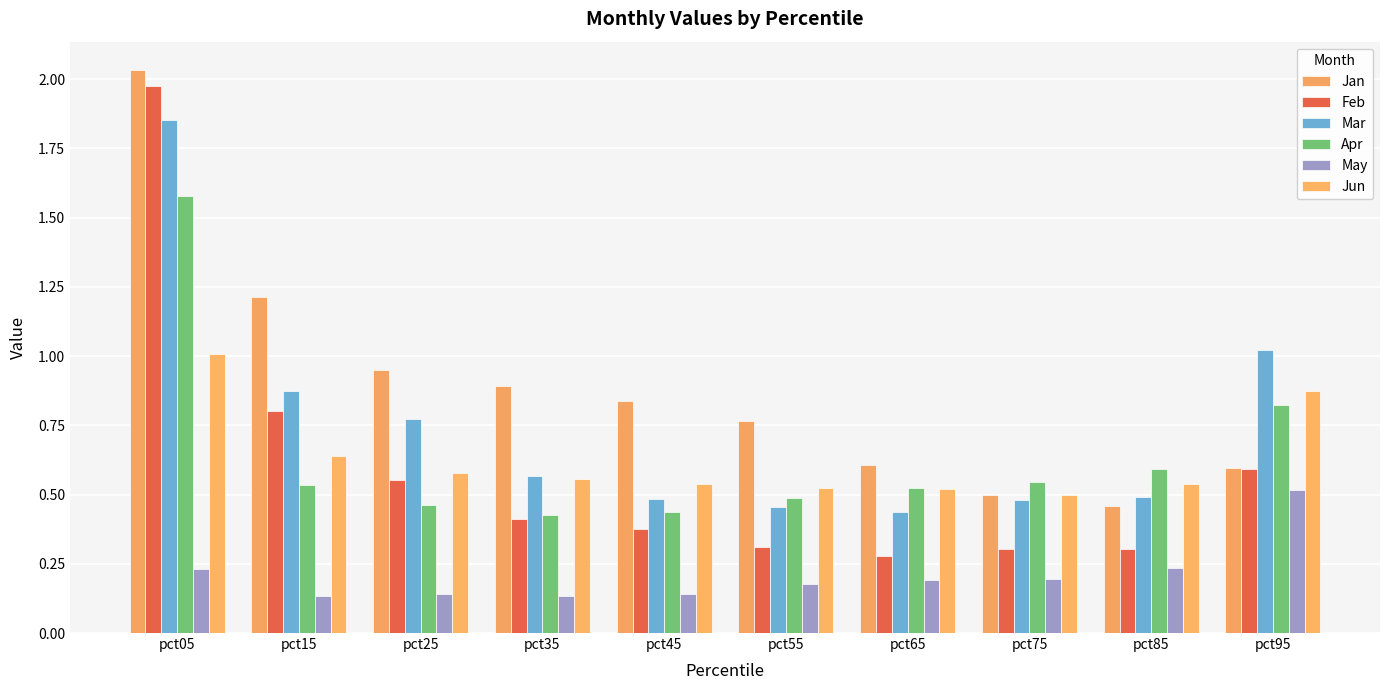

What is the total value across all series at pct95?

4.4